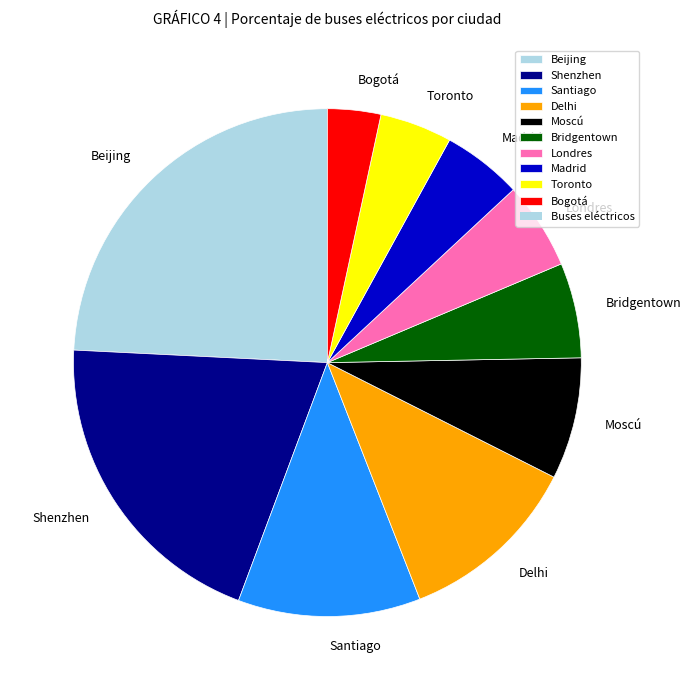

What is the smallest slice in the pie chart?

Bogotá